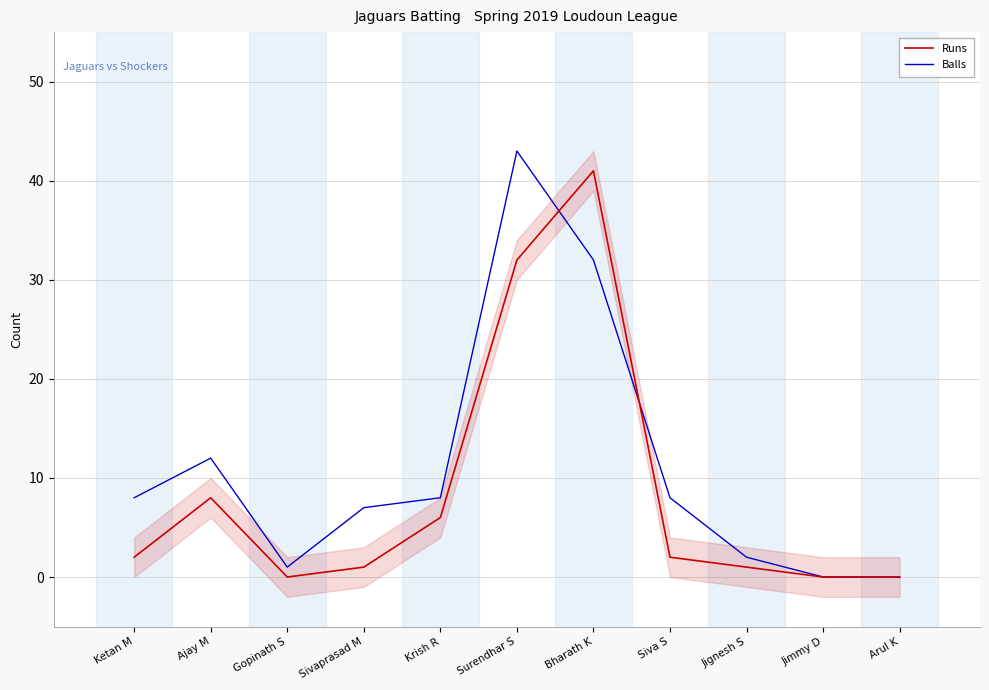

List the series in order of their peak value, lowest first.

Runs, Balls